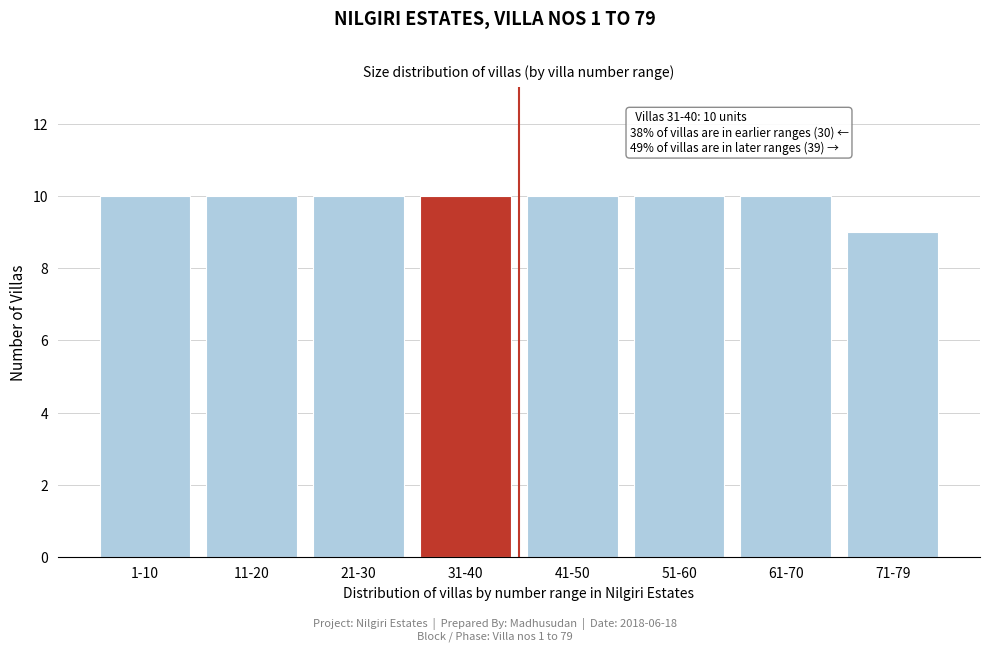

Reading right to left, list all the values displayed in this chart.

71-79=9	61-70=10	51-60=10	41-50=10	31-40=10	21-30=10	11-20=10	1-10=10